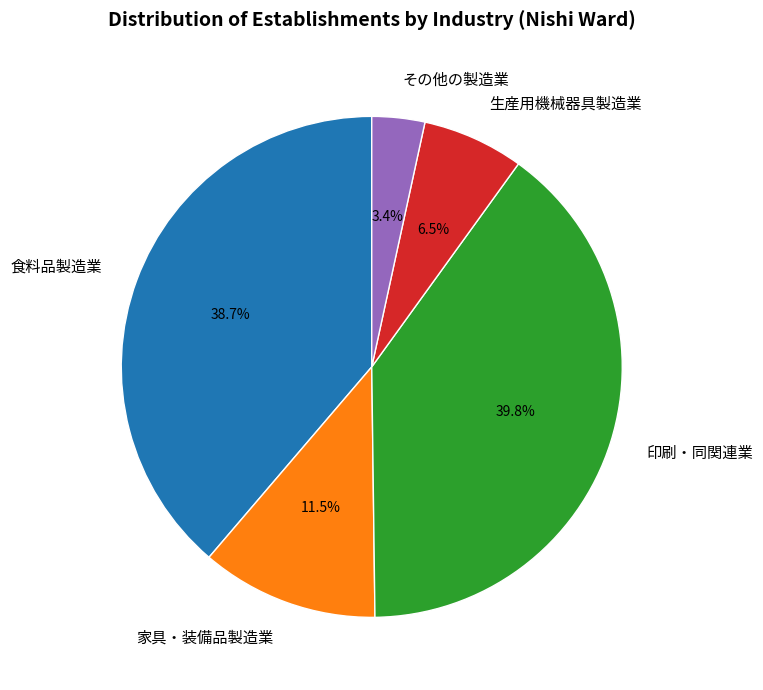

How many slices are in this pie chart?

5